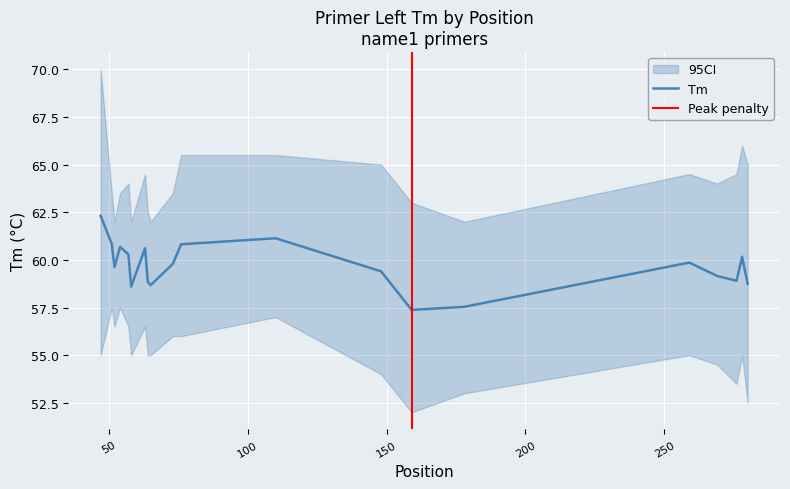

What is the minimum value for Tm?

57.4